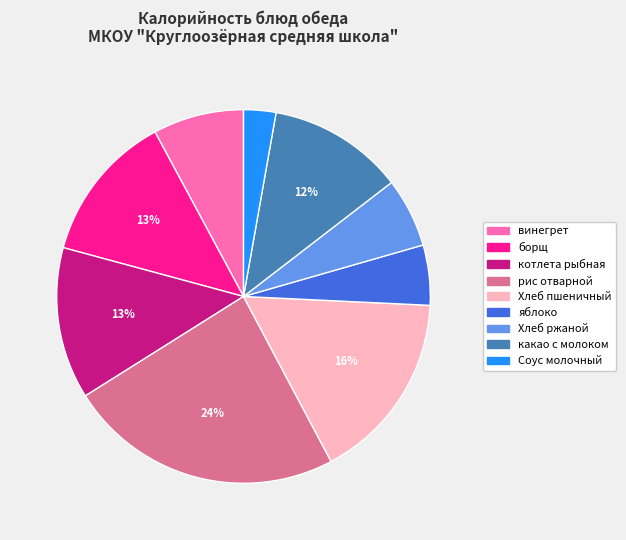

Do Хлеб ржаной and рис отварной together represent more than half of the pie?

No